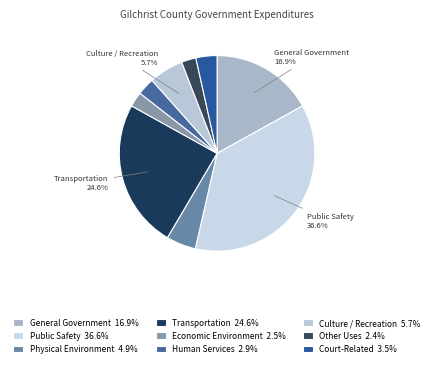

Is Court-Related the majority of the pie?

No